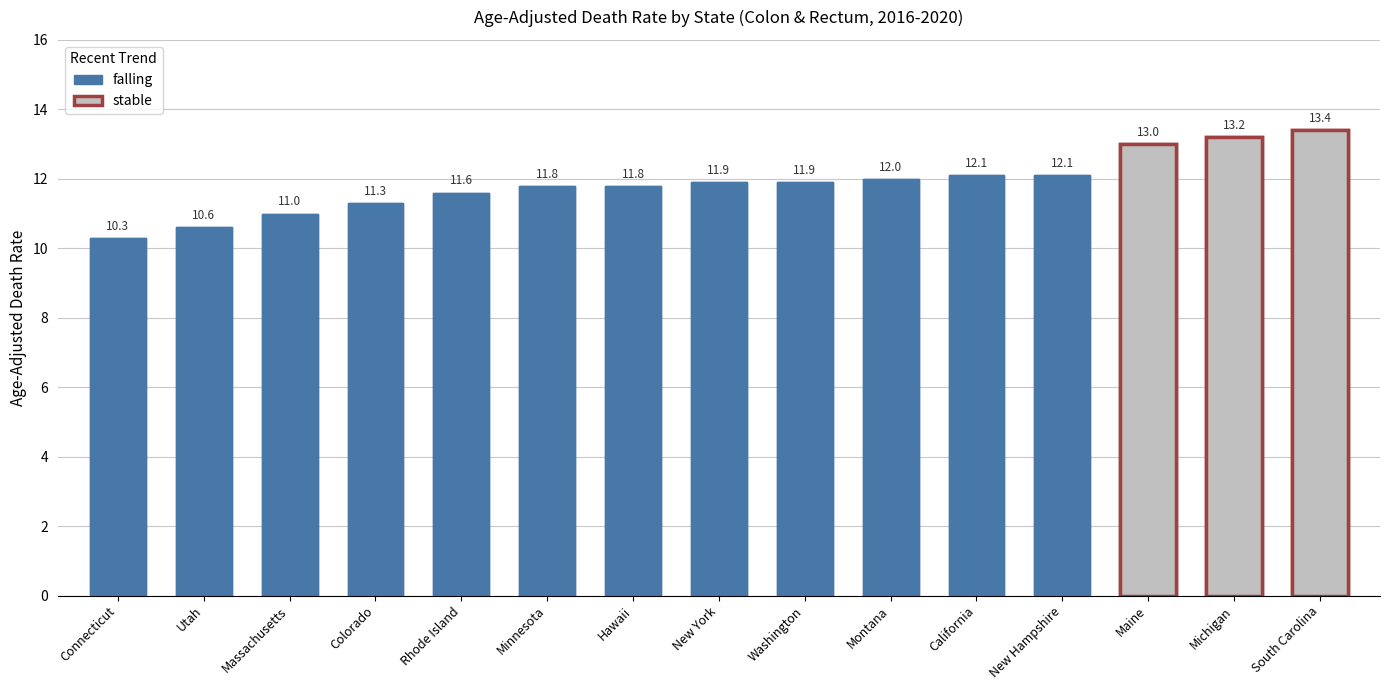

What is the maximum value shown in the chart?

13.4